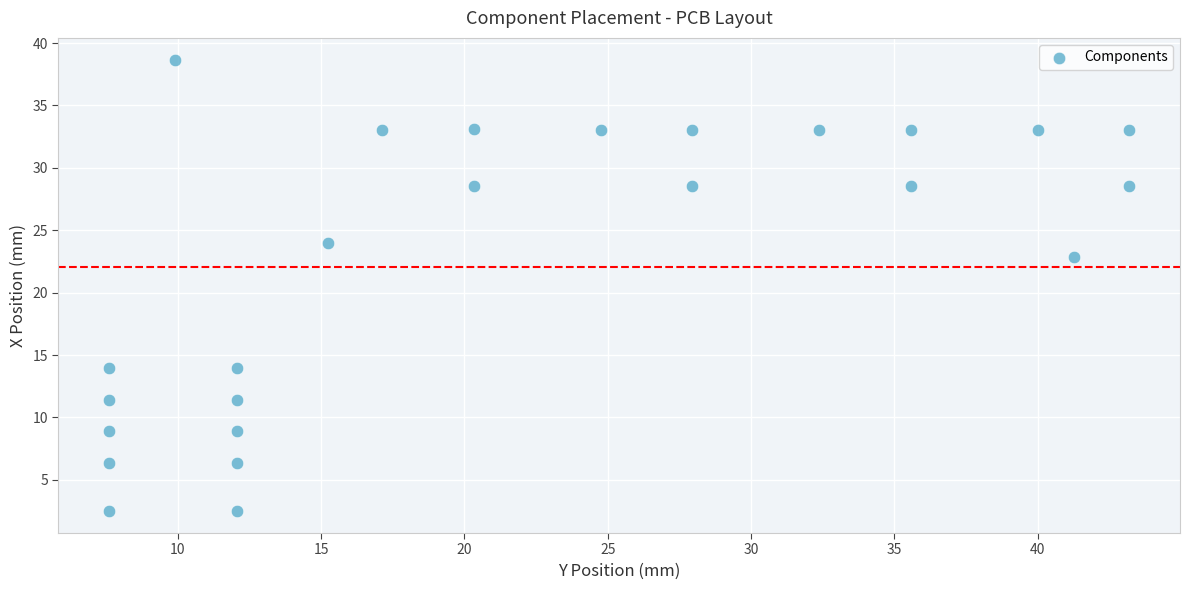

What Y value in the scatter plot is closest to 20?

22.9